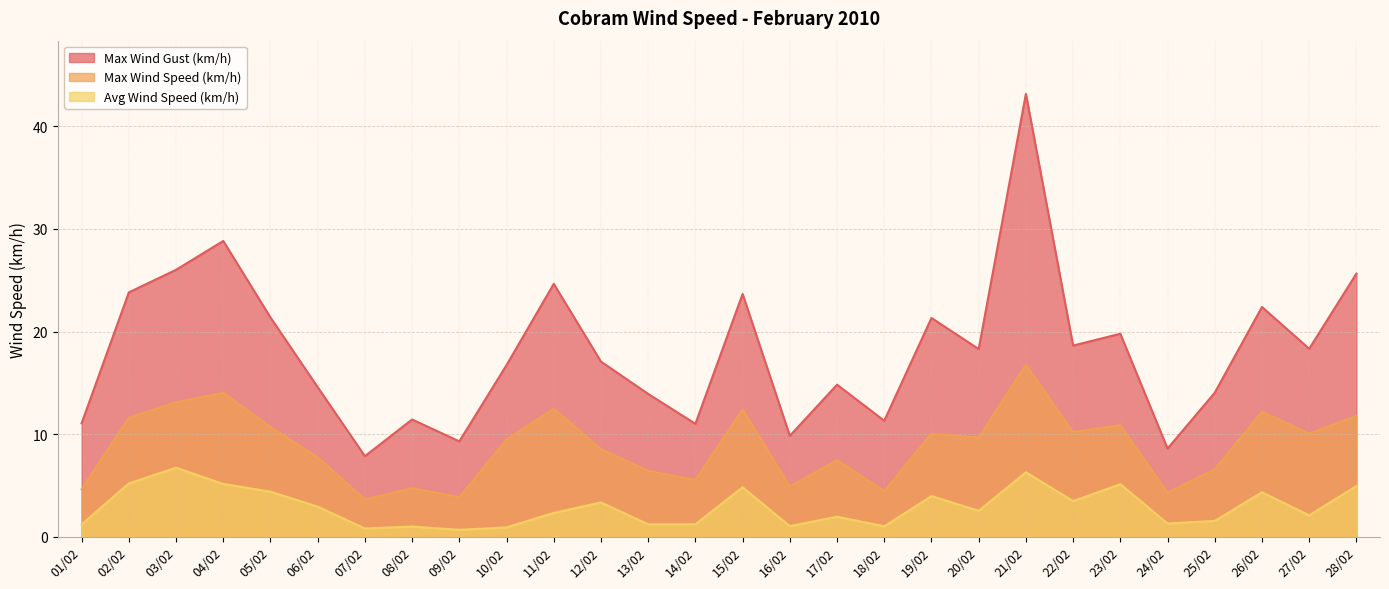

True or false: Avg Wind Speed (km/h) and Max Wind Speed (km/h) intersect in this chart.

False